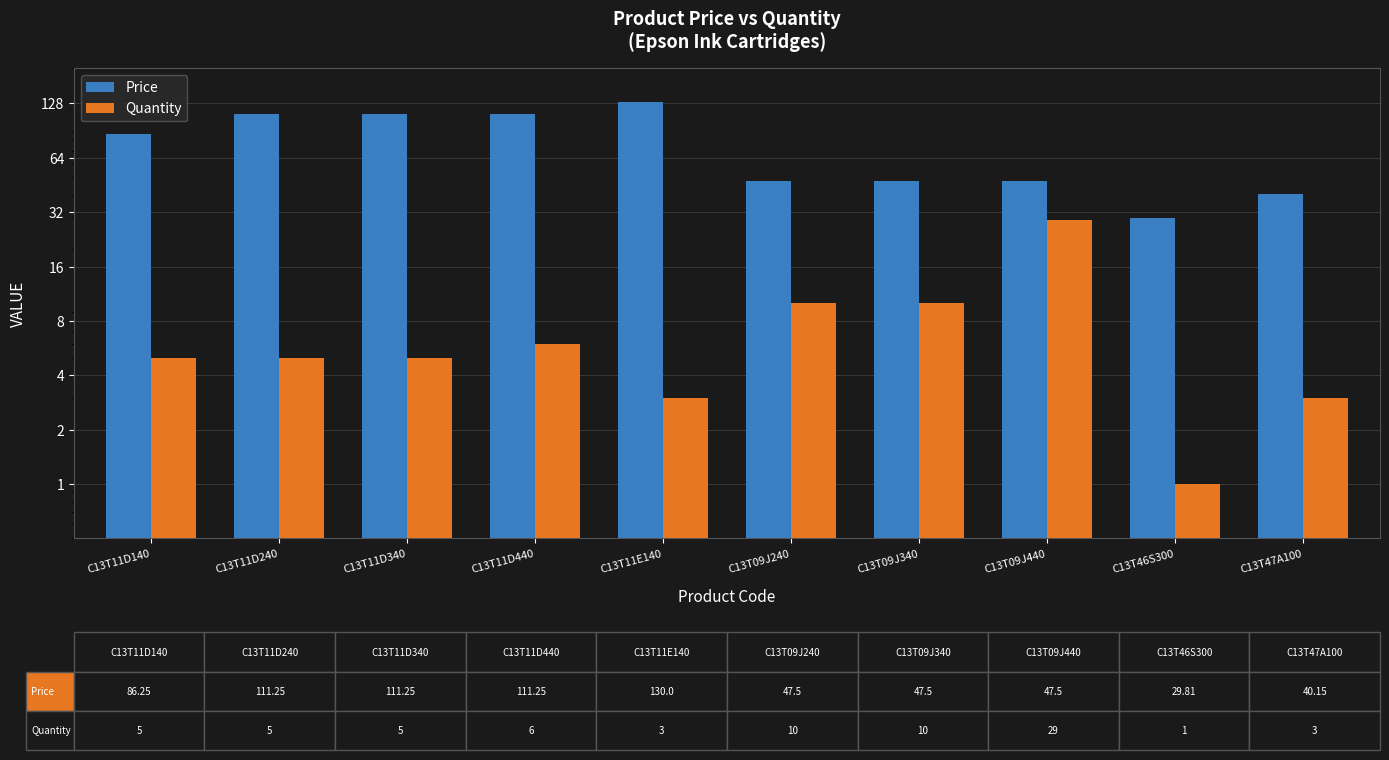

Which label corresponds to the largest value in the chart?

C13T11E140